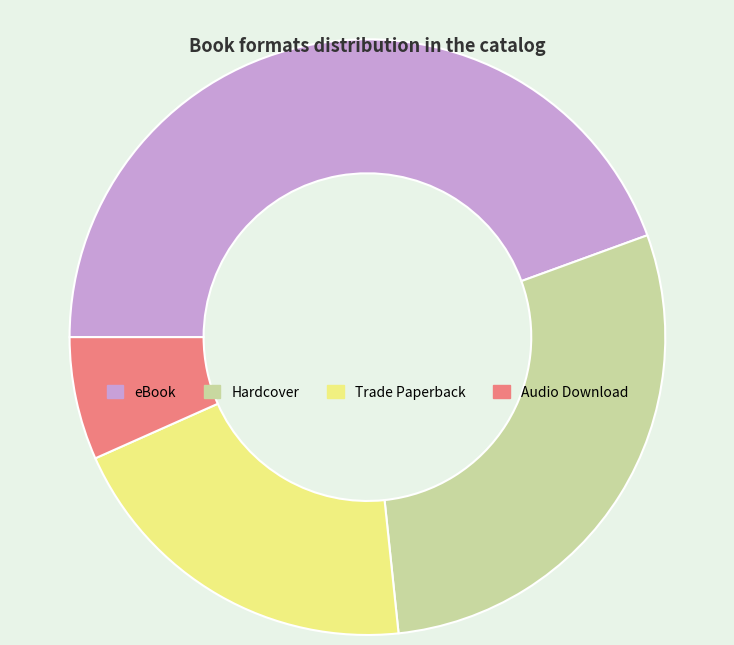

Rank the categories by value from lowest to highest.

Audio Download, Trade Paperback, Hardcover, eBook